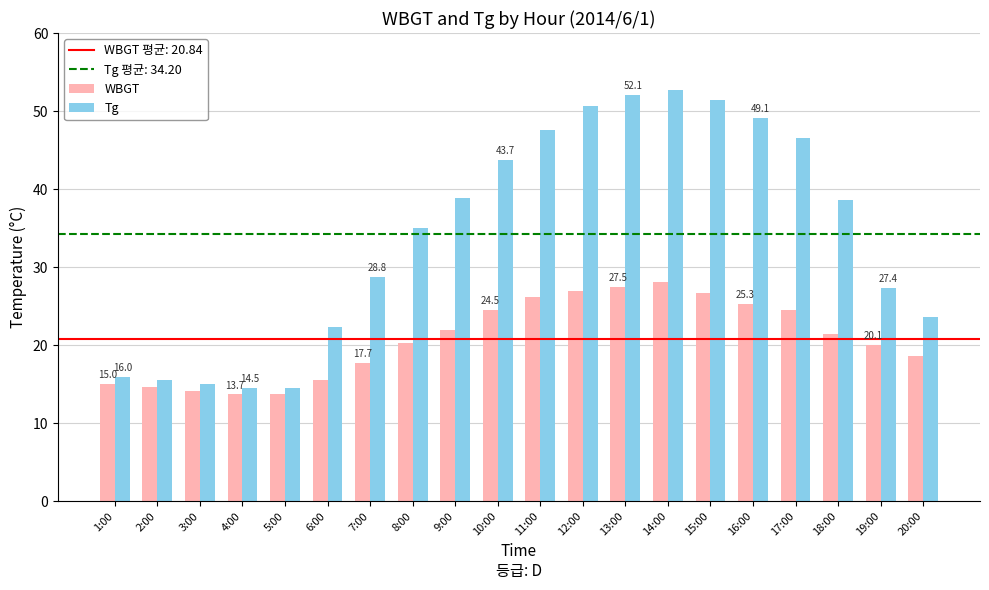

Rank the series by their maximum value, from lowest to highest.

WBGT, Tg